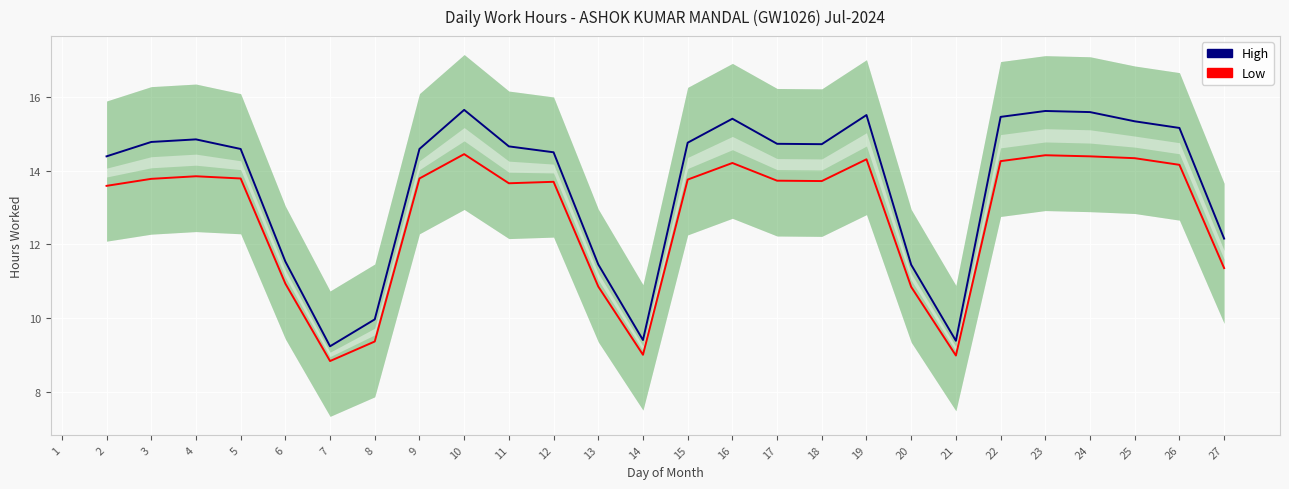

Where is the first local minimum for High?

7